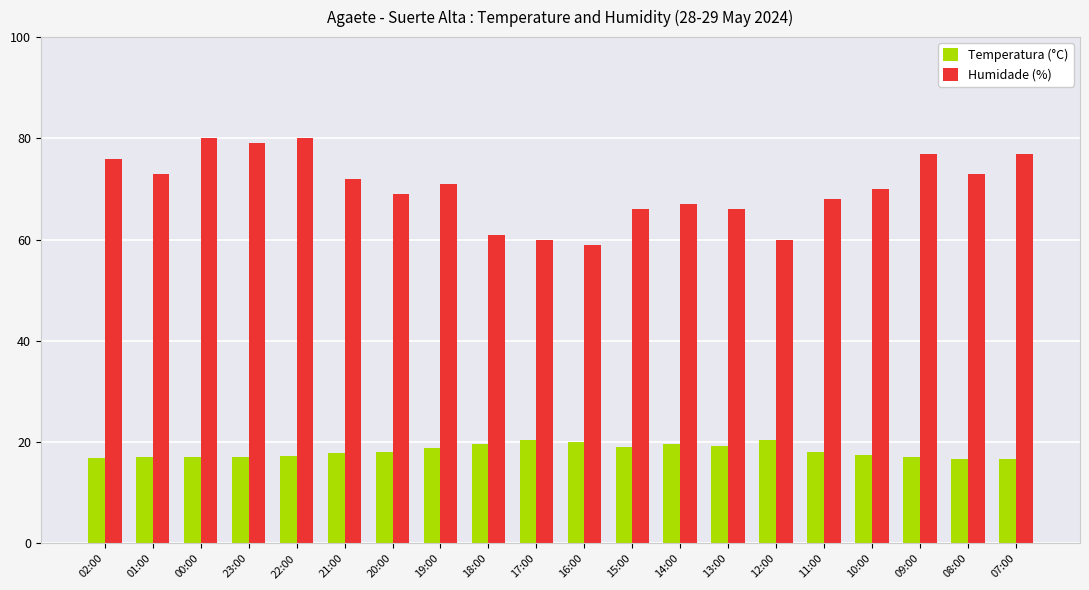

What is the minimum value for Humidade (%)?

59.0